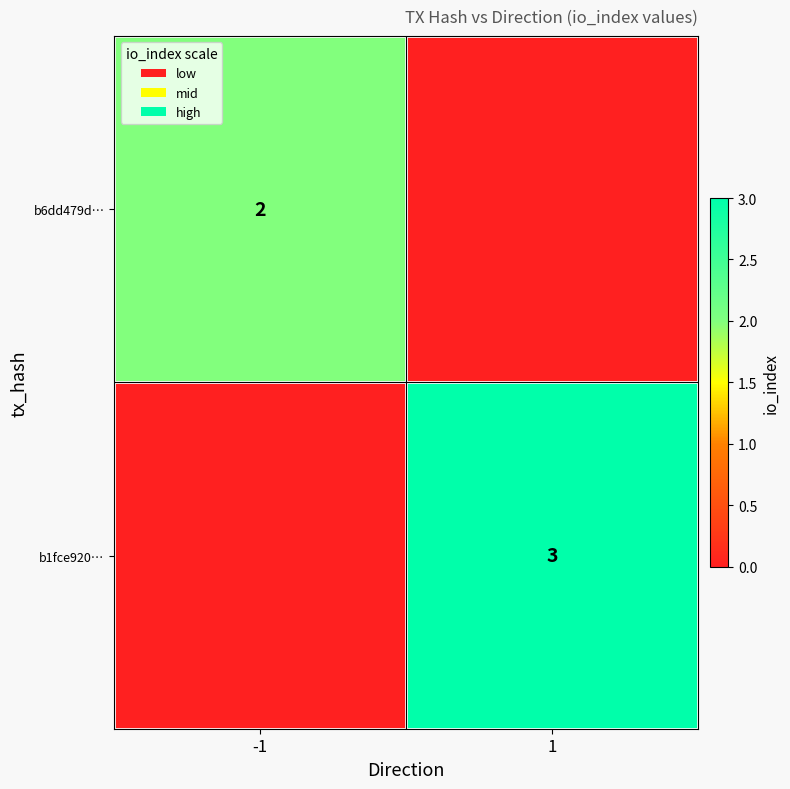

Which has a higher value, -1 or 1?

-1